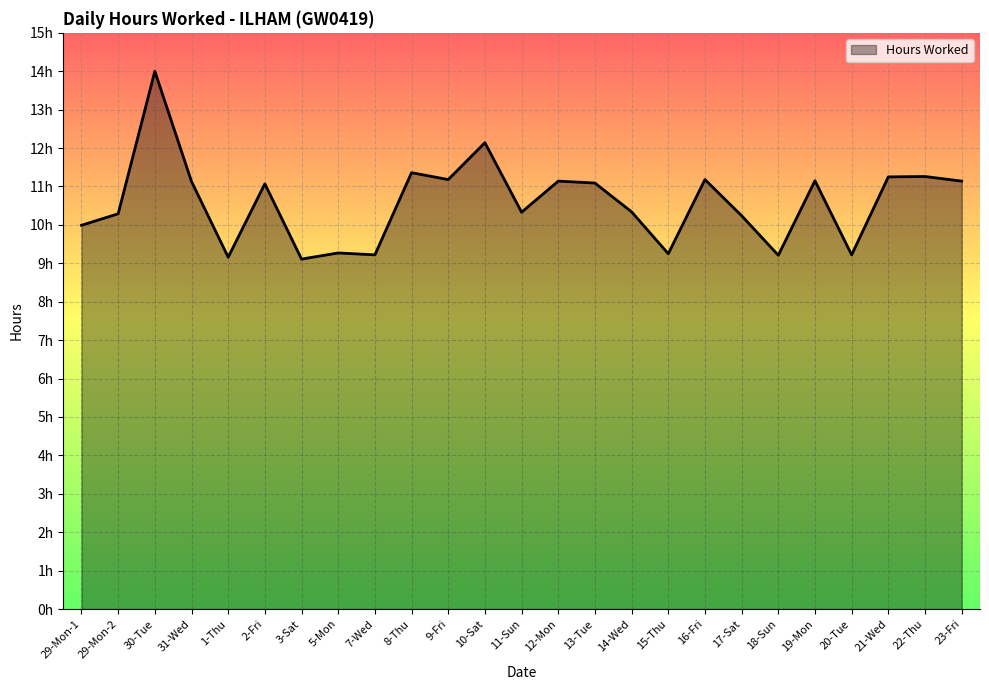

True or false: the data has more than 0 interior local peaks.

True